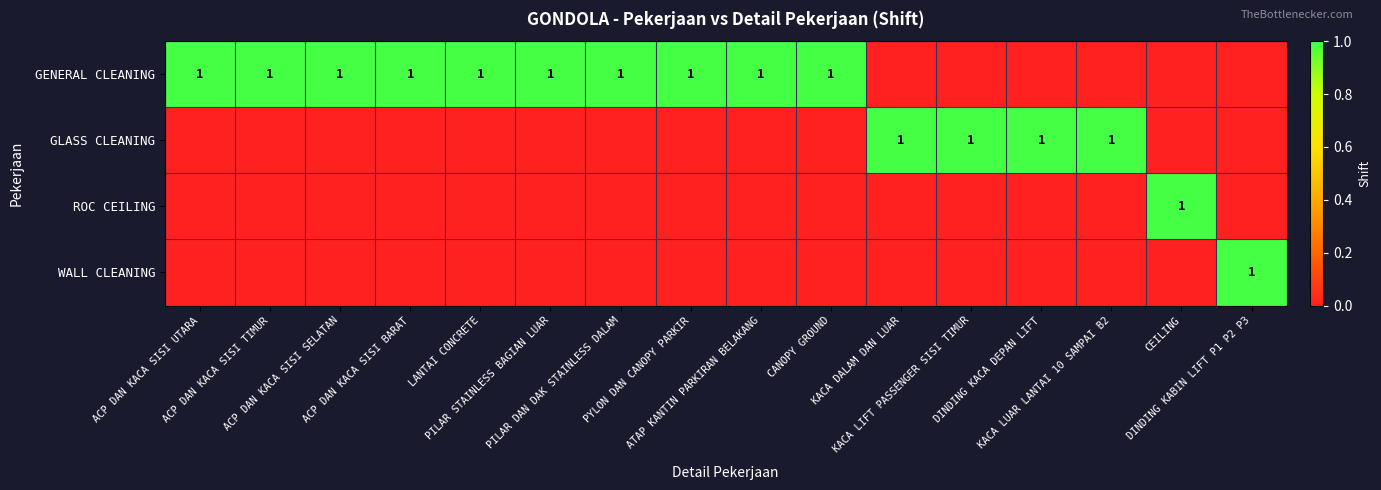

At which category is the sum across all series the highest?

ACP DAN KACA SISI UTARA